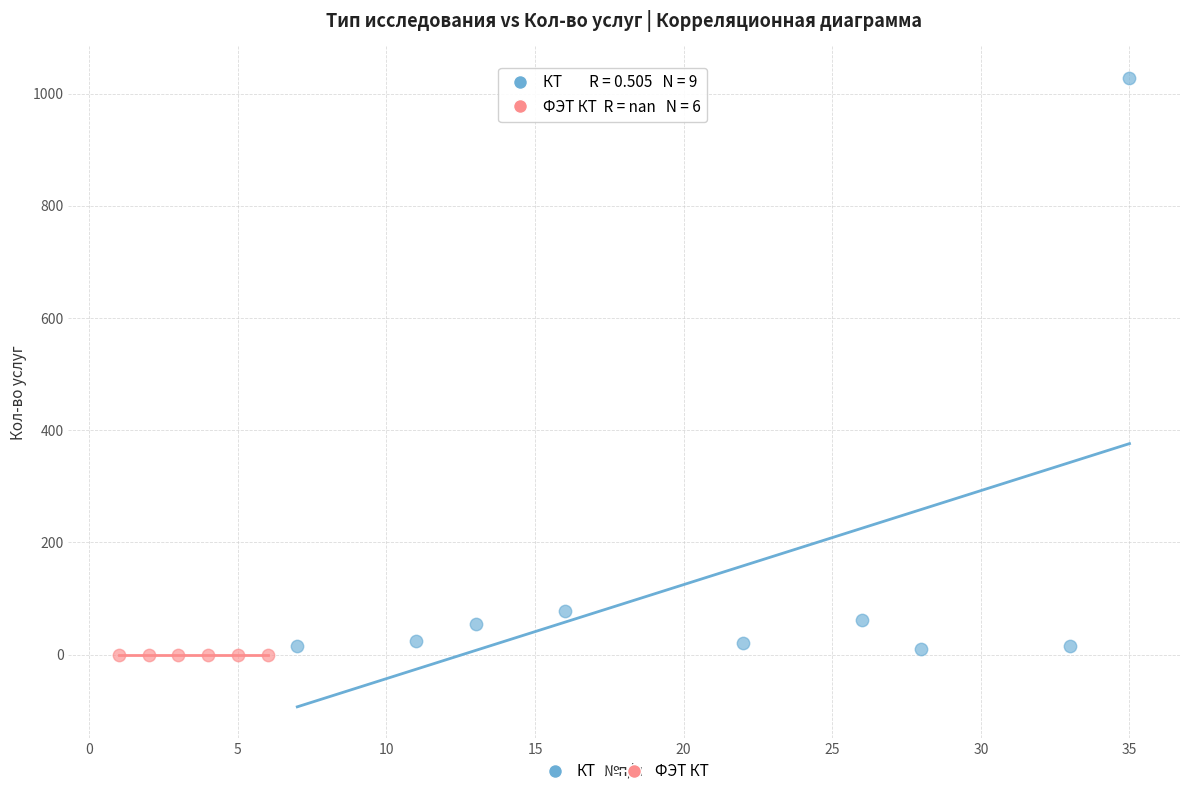

Which series contains the highest Y value?

КТ